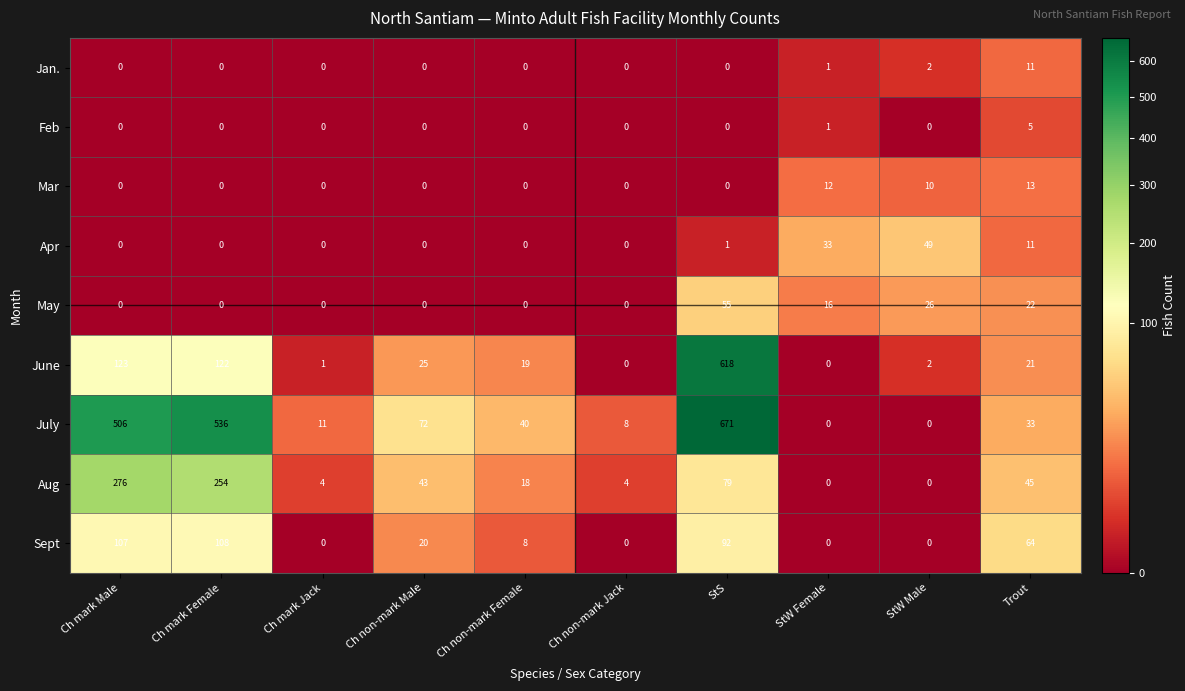

What is the highest value of the June series?

618